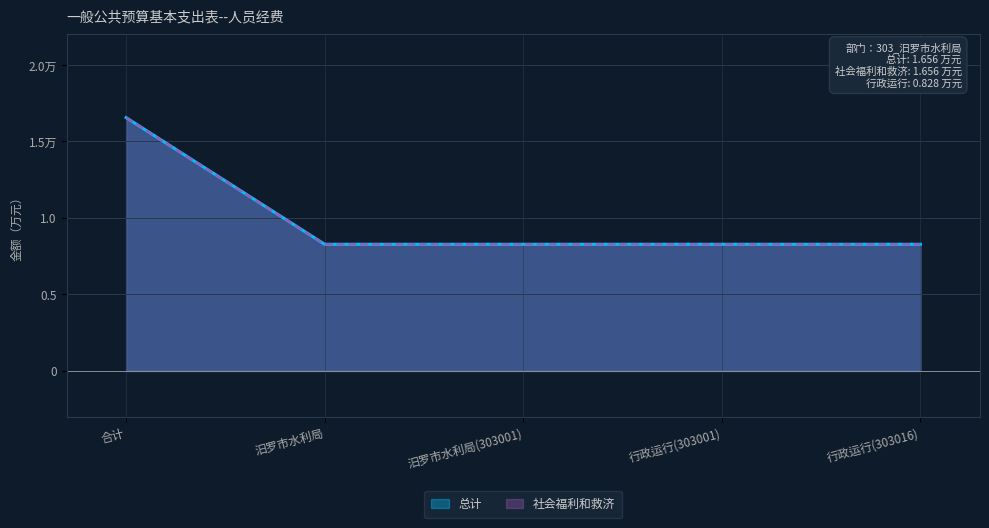

Which series has the largest total across all categories?

总计